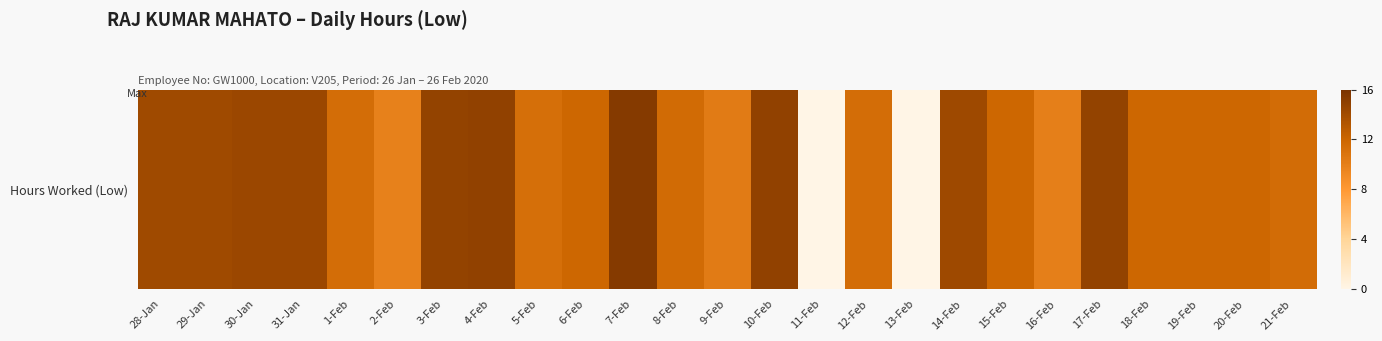

Which label corresponds to the smallest value in the chart?

11-Feb